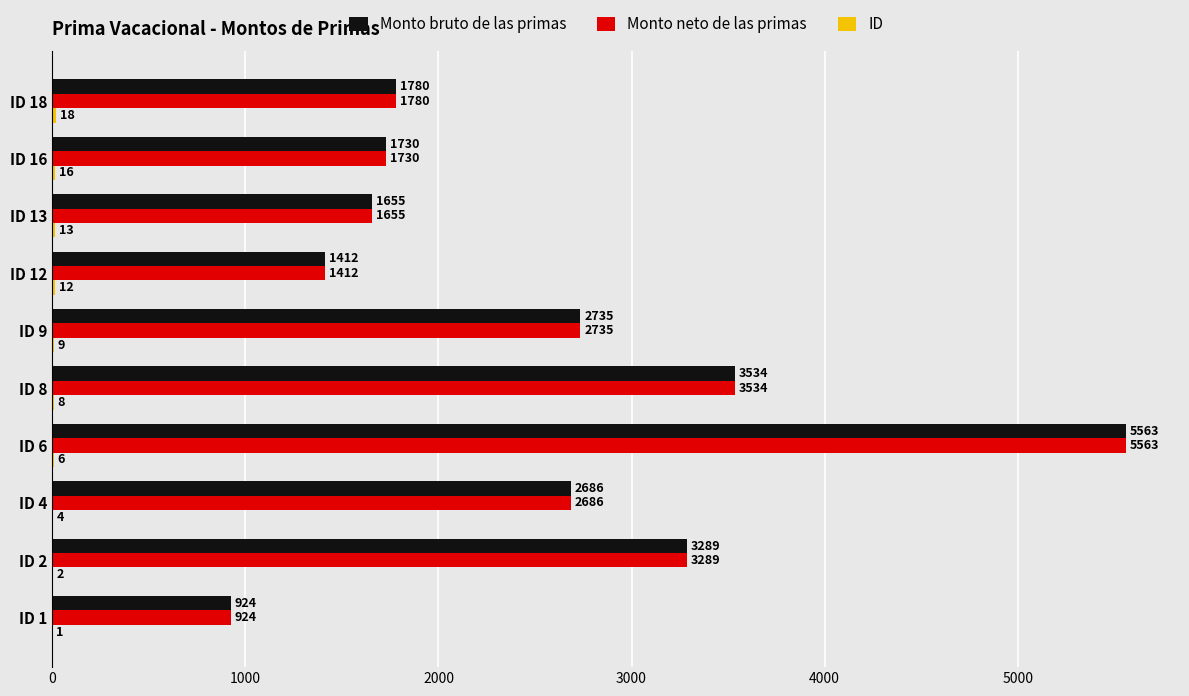

Reading left to right, extract all data points from this chart.

Monto bruto de las primas: 924.1	3289.2	2685.8	5563.0	3533.8	2735.1	1411.6	1655.0	1730.0	1779.9
Monto neto de las primas: 924.1	3289.2	2685.8	5563.0	3533.8	2735.1	1411.6	1655.0	1730.0	1779.9
ID: 1.0	2.0	4.0	6.0	8.0	9.0	12.0	13.0	16.0	18.0